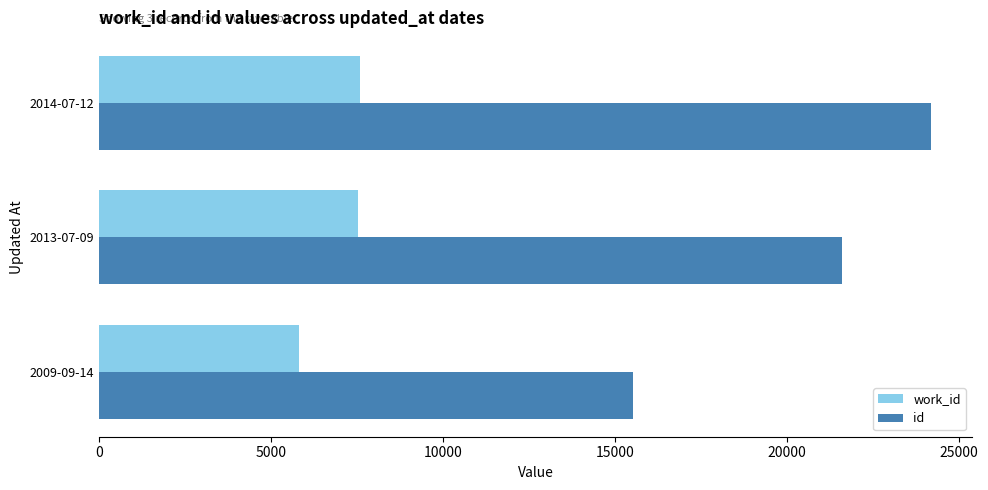

At 2014-07-12, list the series in order from smallest to largest.

work_id, id